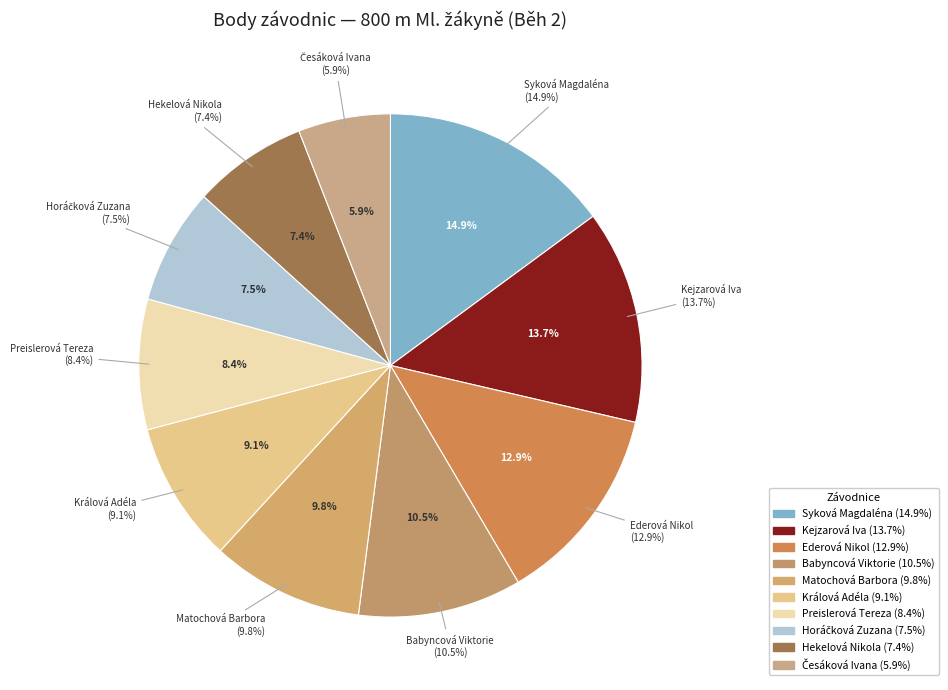

Is it true that Preislerová Tereza is 1% of the pie?

False